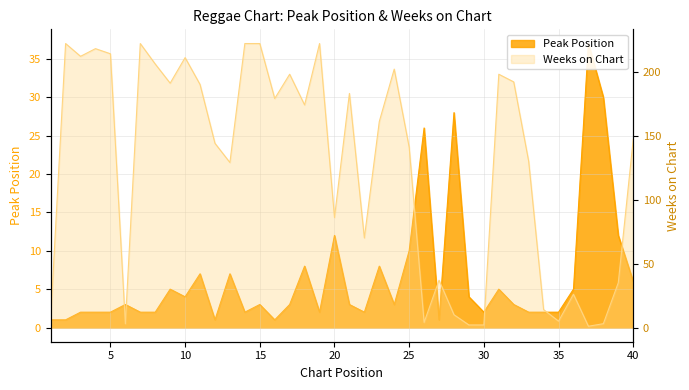

Which series has the largest total across all categories?

Weeks on Chart